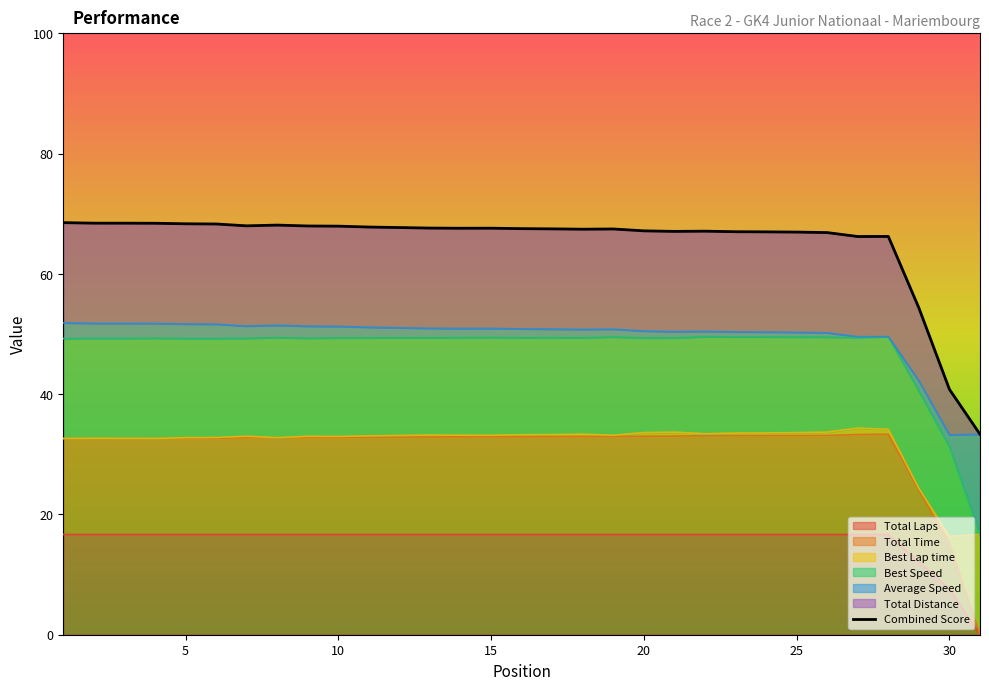

The value of Total Laps at 20 is 16.7. True or false?

True